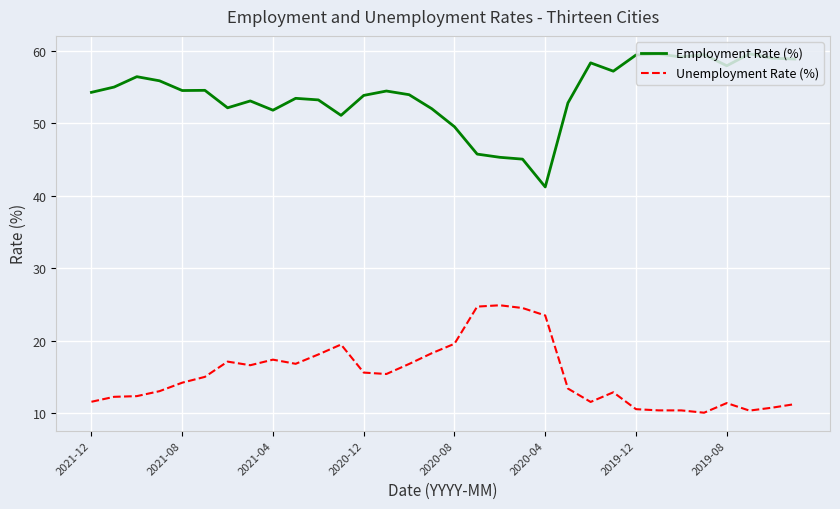

True or false: Unemployment Rate (%) has more than 2 interior local peaks.

True